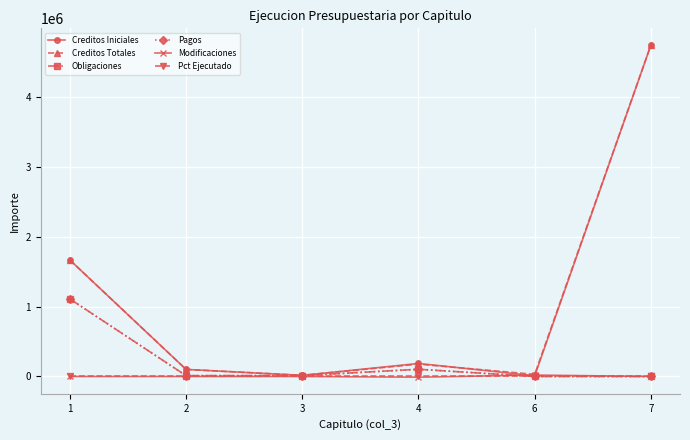

True or false: Creditos Totales has more than 0 interior local peaks.

True